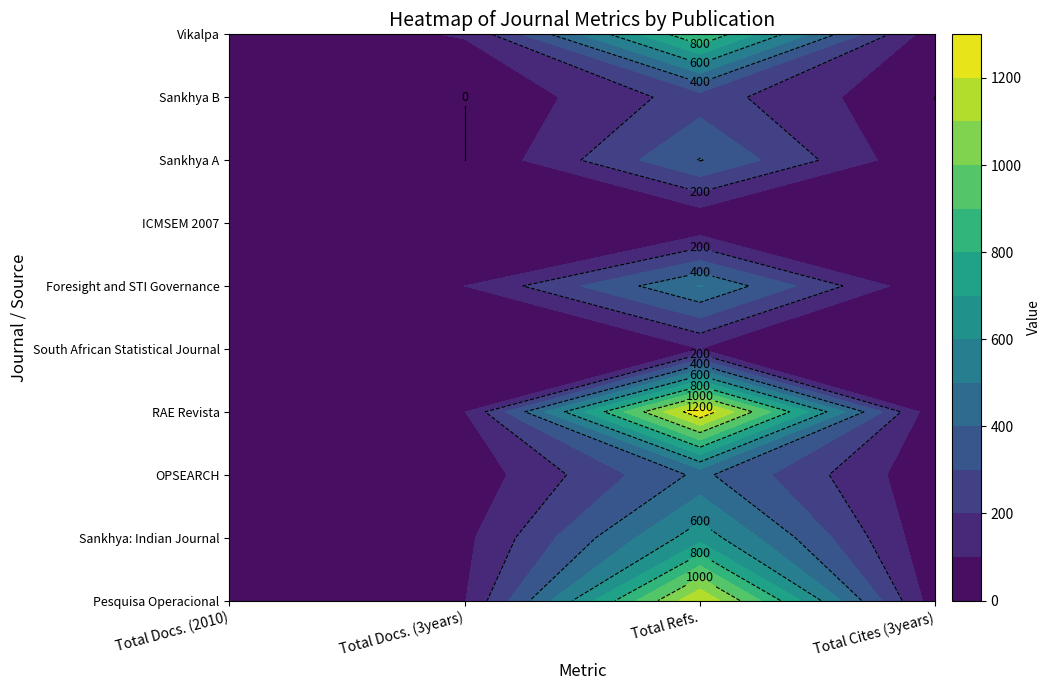

Is it true that Sankhya B equals 250 at Total Refs.?

True